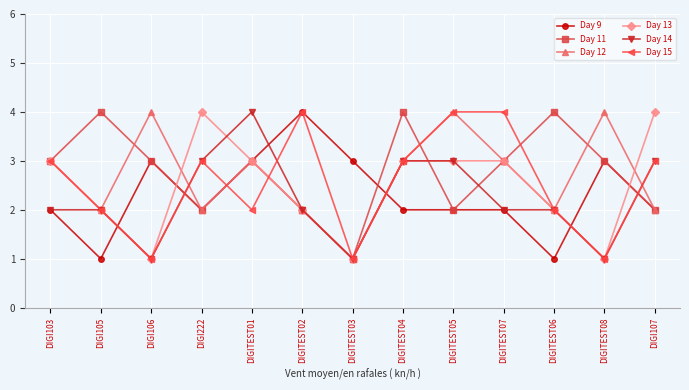

What is the label of the 11th point from the left?

DIGITEST06